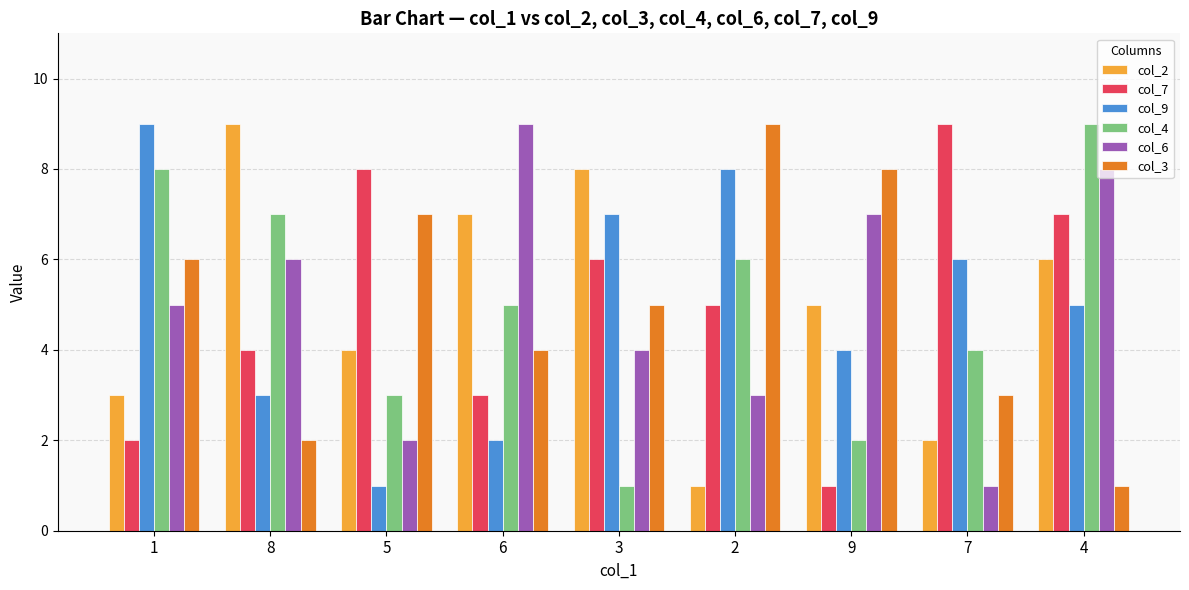

Reading left to right, what are all the values shown in this chart?

col_2: 1=3	8=9	5=4	6=7	3=8	2=1	9=5	7=2	4=6
col_7: 1=2	8=4	5=8	6=3	3=6	2=5	9=1	7=9	4=7
col_9: 1=9	8=3	5=1	6=2	3=7	2=8	9=4	7=6	4=5
col_4: 1=8	8=7	5=3	6=5	3=1	2=6	9=2	7=4	4=9
col_6: 1=5	8=6	5=2	6=9	3=4	2=3	9=7	7=1	4=8
col_3: 1=6	8=2	5=7	6=4	3=5	2=9	9=8	7=3	4=1